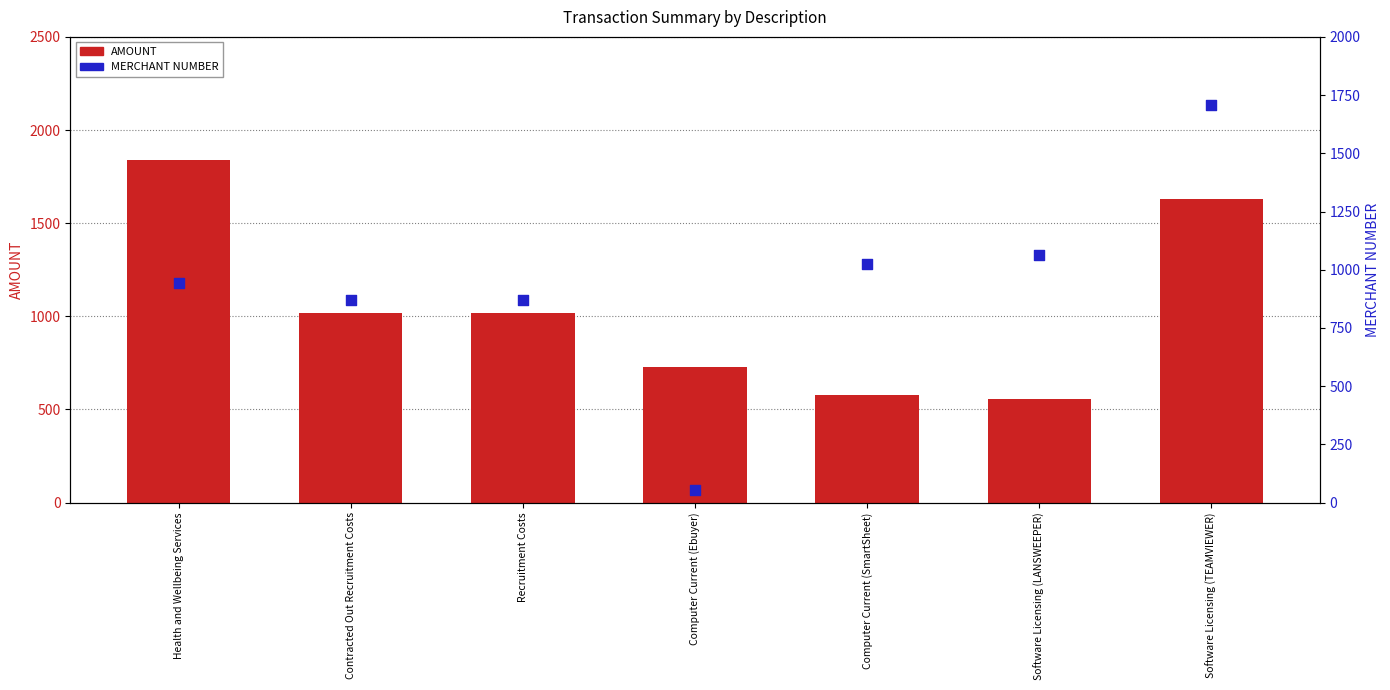

Which series has the largest Y range (max minus min)?

MERCHANT NUMBER